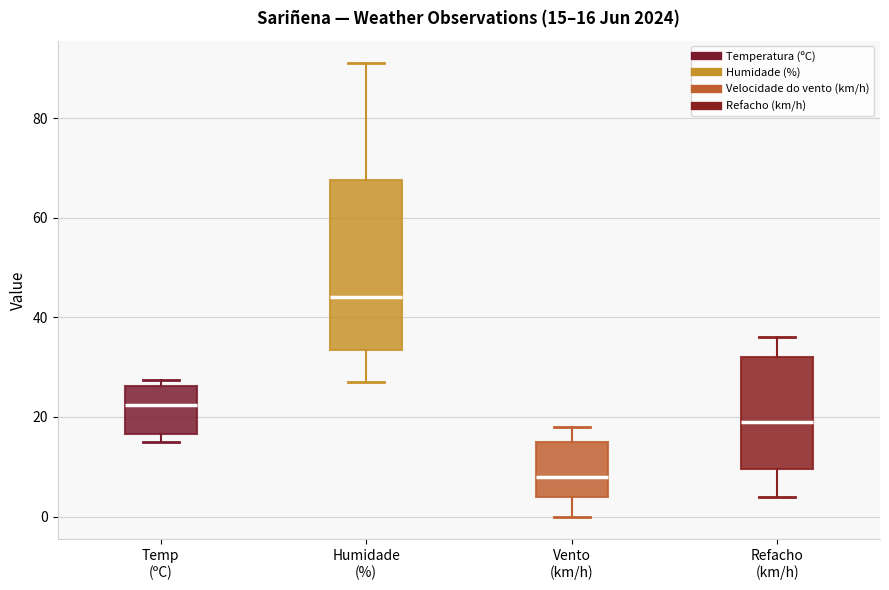

Which box has the lowest median line?

Vento (km/h)